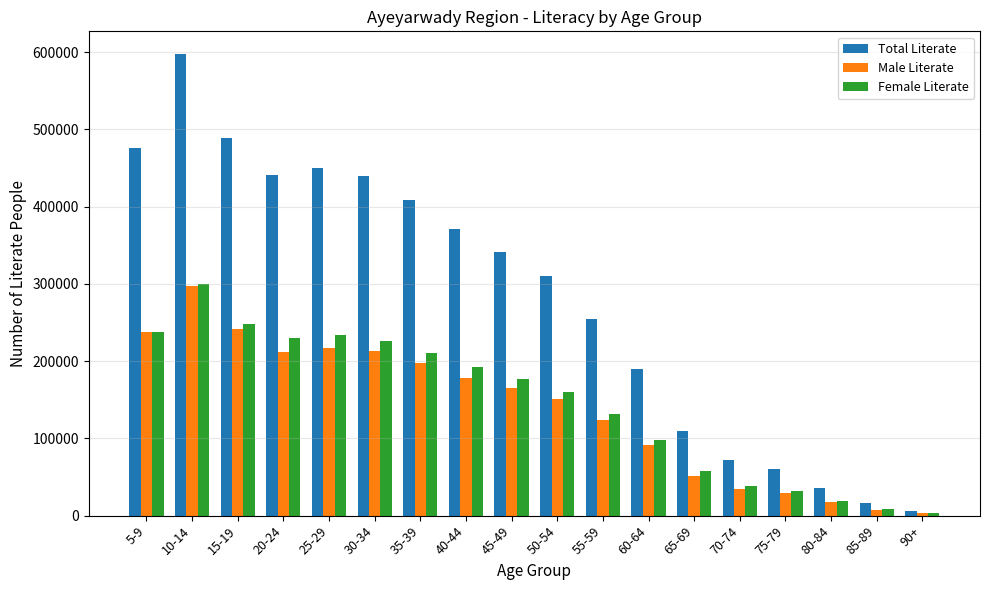

At which label does Male Literate first exceed 164969?

5-9